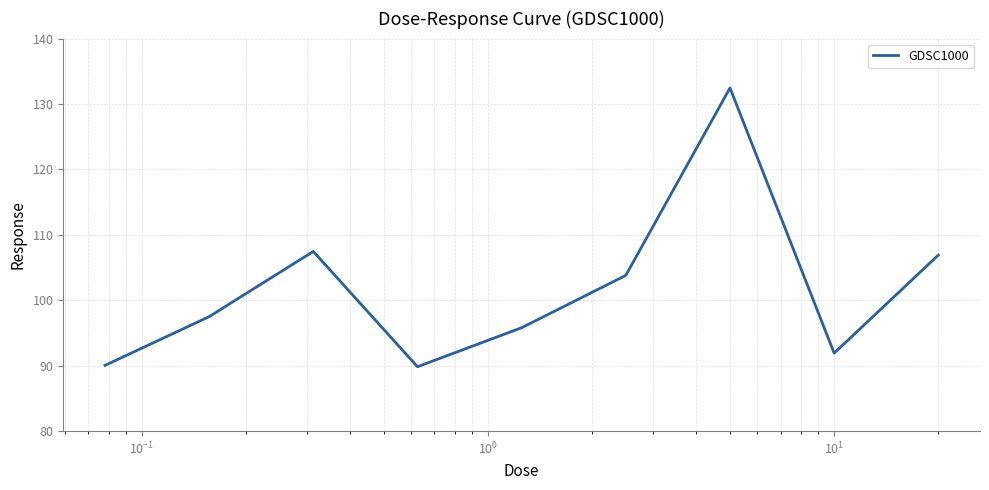

What is the maximum value shown in the chart?

132.5